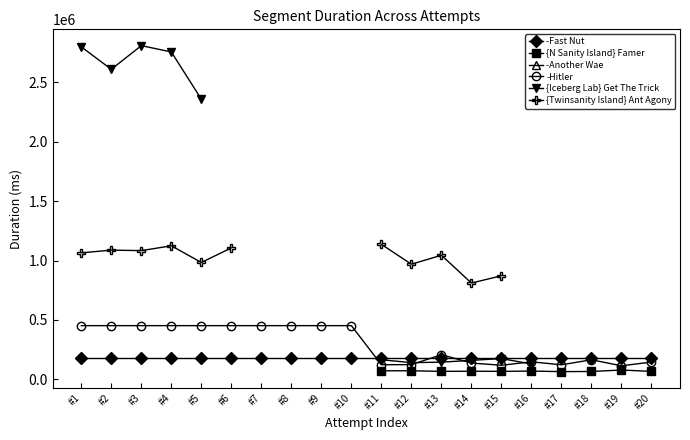

In {Twinsanity Island} Ant Agony, how many points are lower than both neighbors (excluding endpoints)?

4